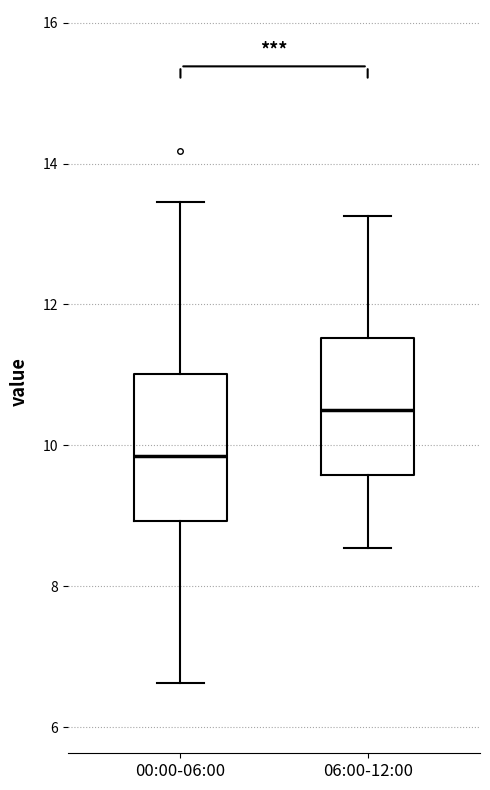

Which box's median line is the highest?

06:00-12:00